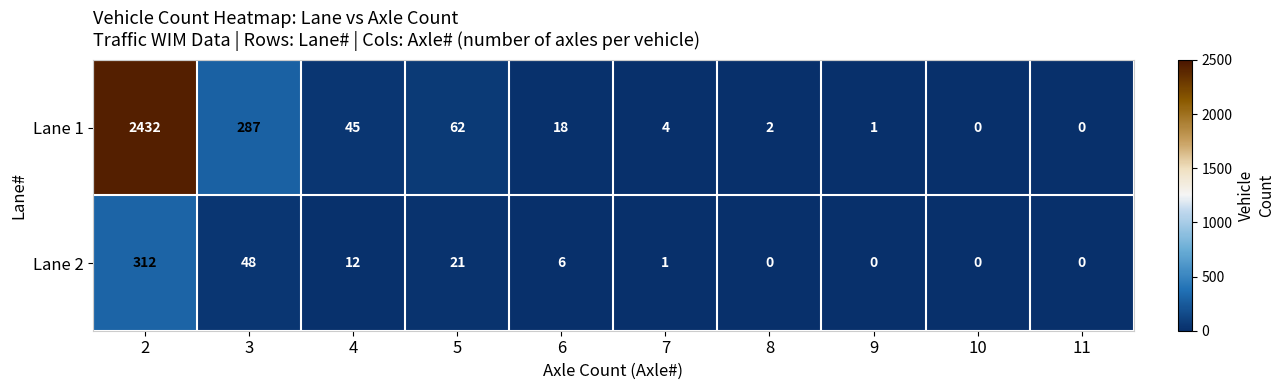

What is the highest value of the Lane 1 series?

2432